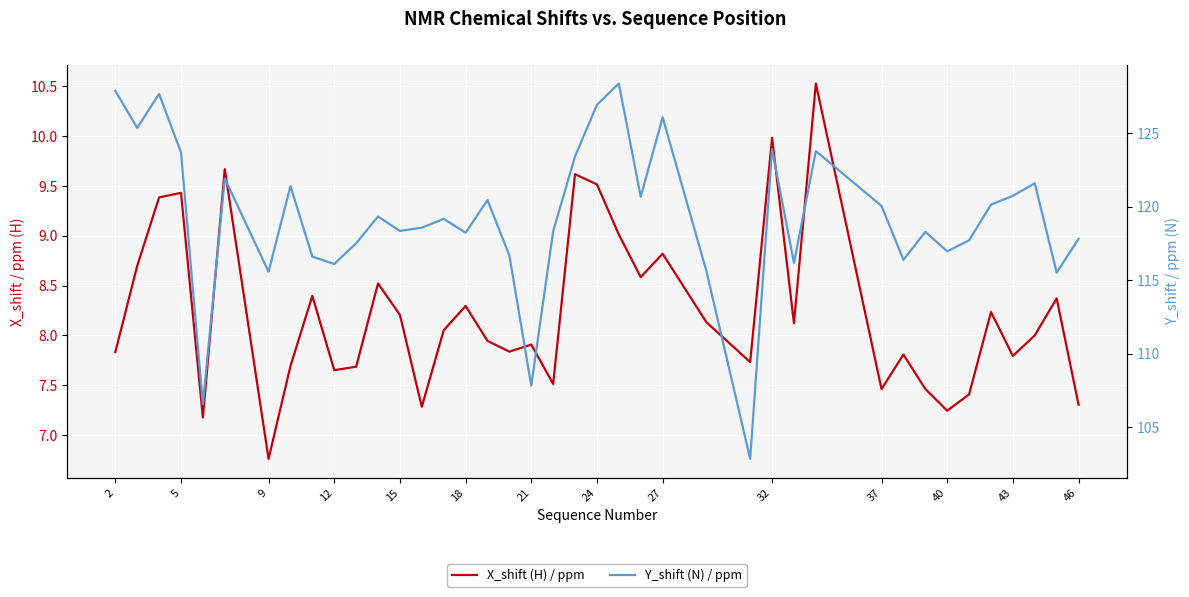

True or false: X_shift (H) / ppm and Y_shift (N) / ppm intersect in this chart.

False